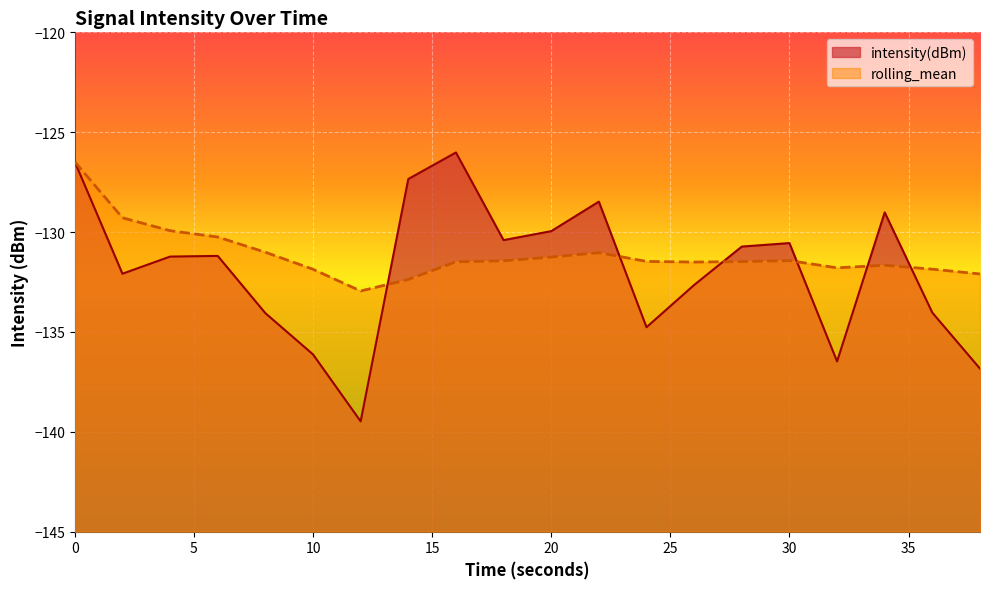

Is it true that rolling_mean equals -187.1 at 10?

False